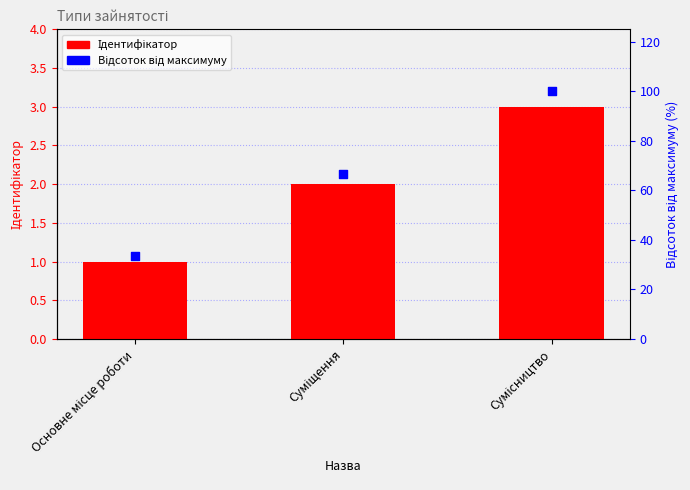

At which category is the sum across all series the highest?

Сумісництво